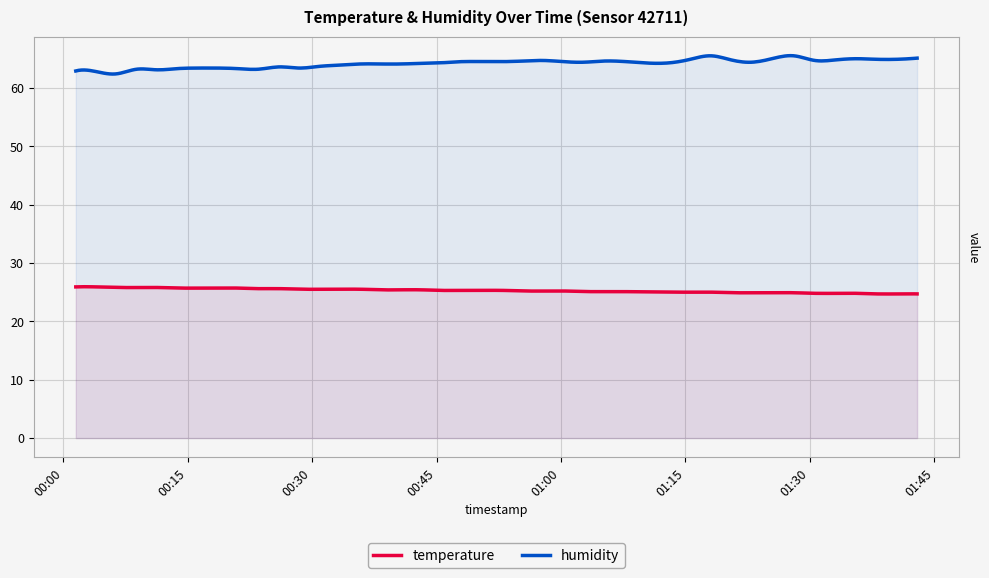

What is the lowest value of the humidity series?

62.4